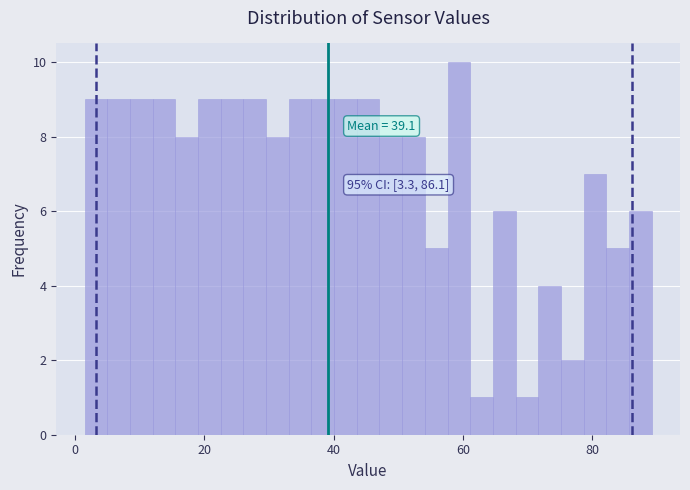

Around what value on the x-axis is the tallest bar? Give the approximate position of its centre, as read against the axis.

60